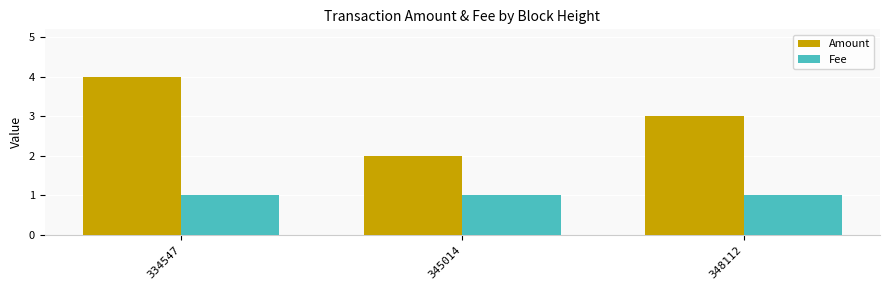

True or false: Amount has a value of 2.0 at 345014.

True